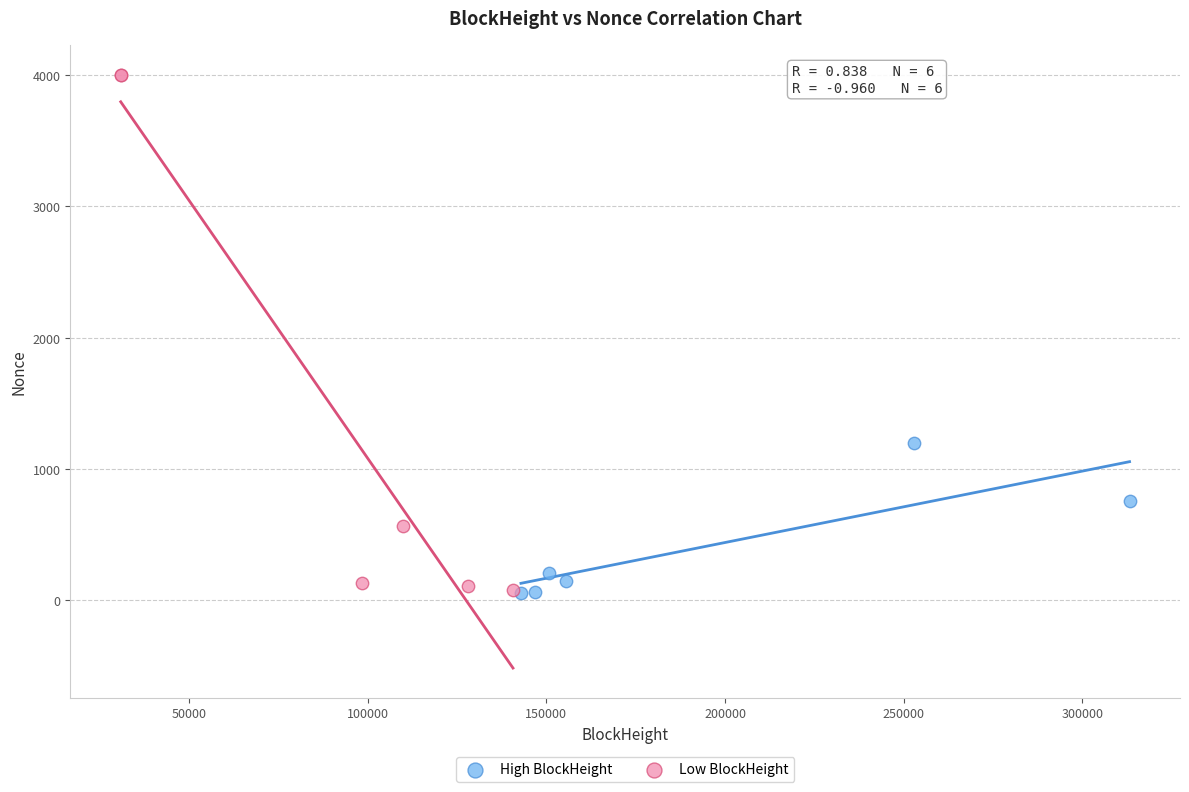

Which series reaches the maximum Y coordinate?

Low BlockHeight